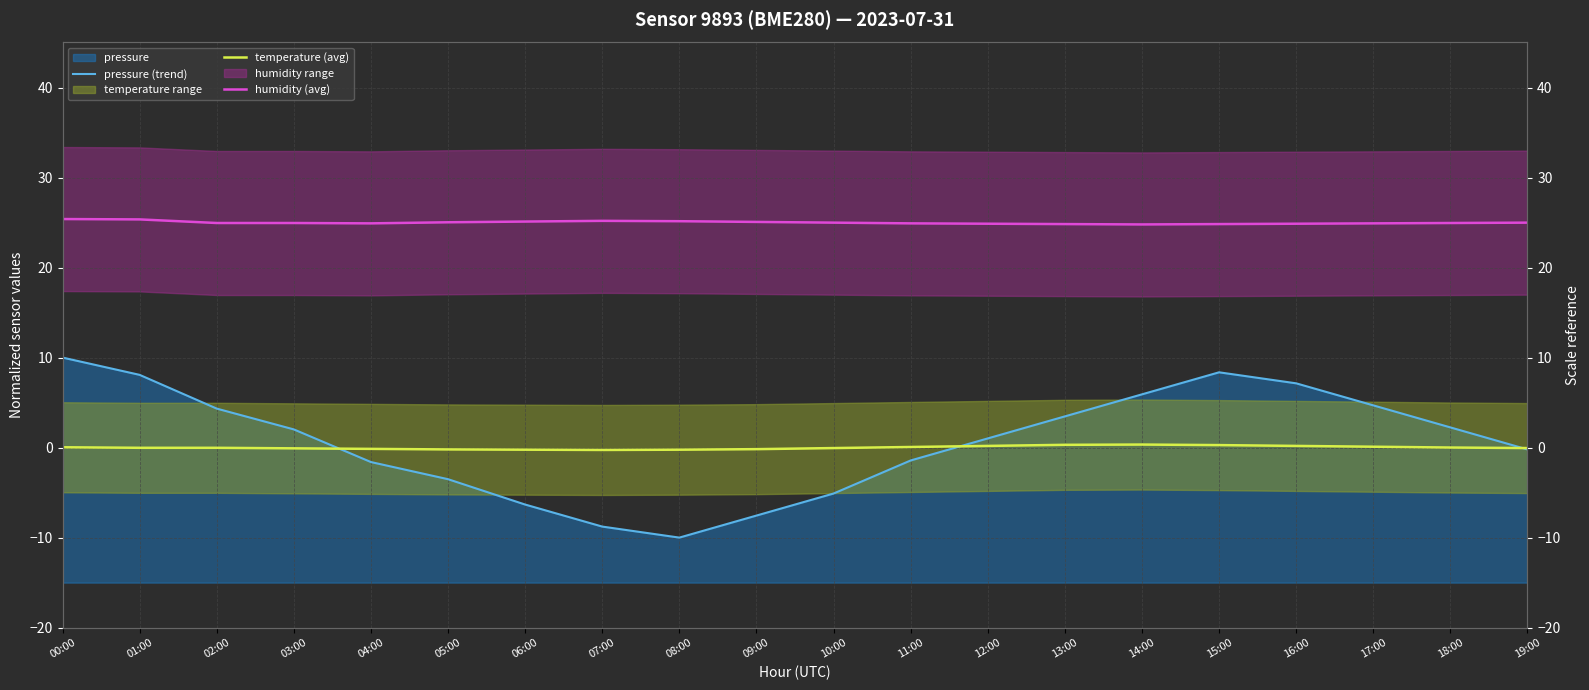

Where does the temperature (avg) series first go above 0?

00:00